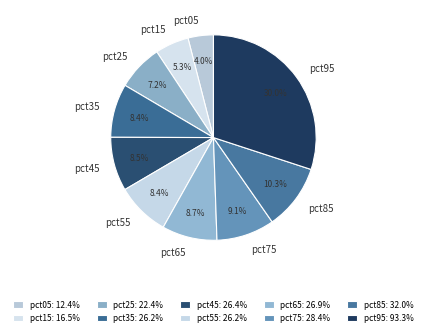

Between pct95 and pct05, which is larger?

pct95